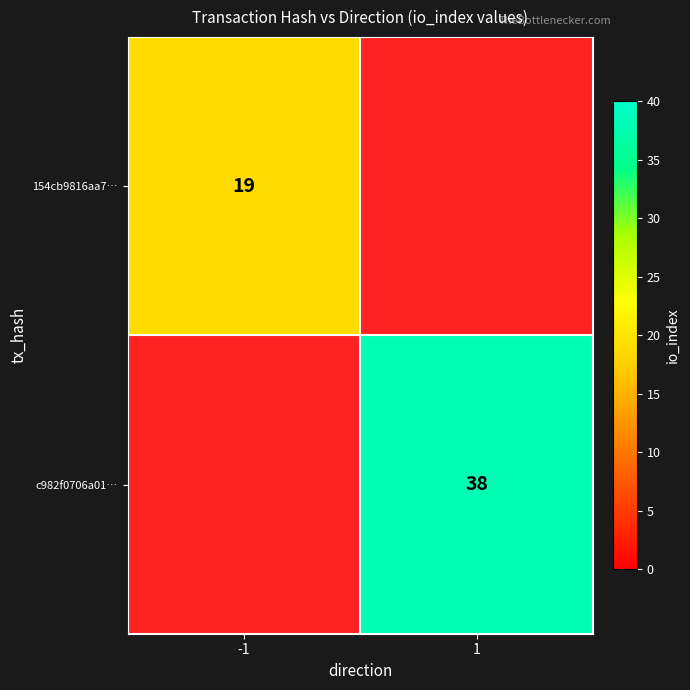

Is it true that 154cb9816aa7… equals 30.6 at -1?

False